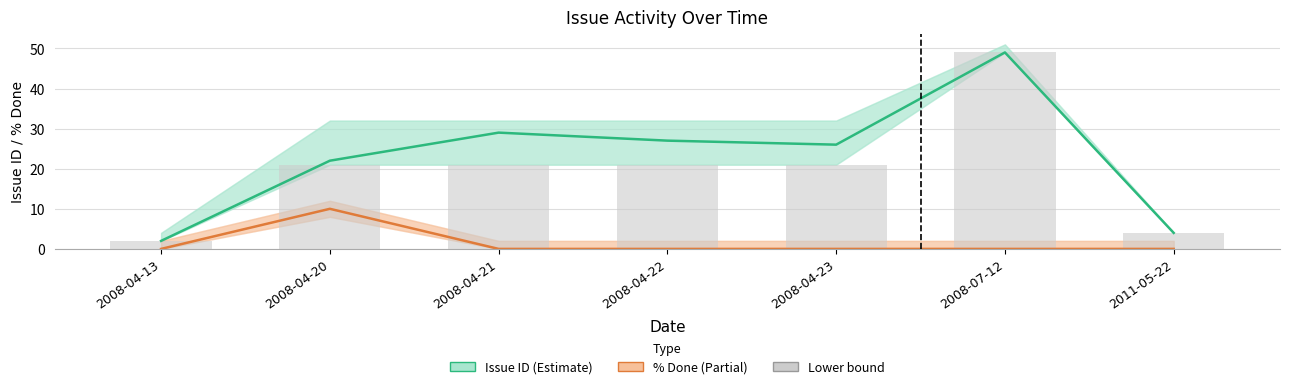

What is the label of the 5th bar from the left?

2008-04-23